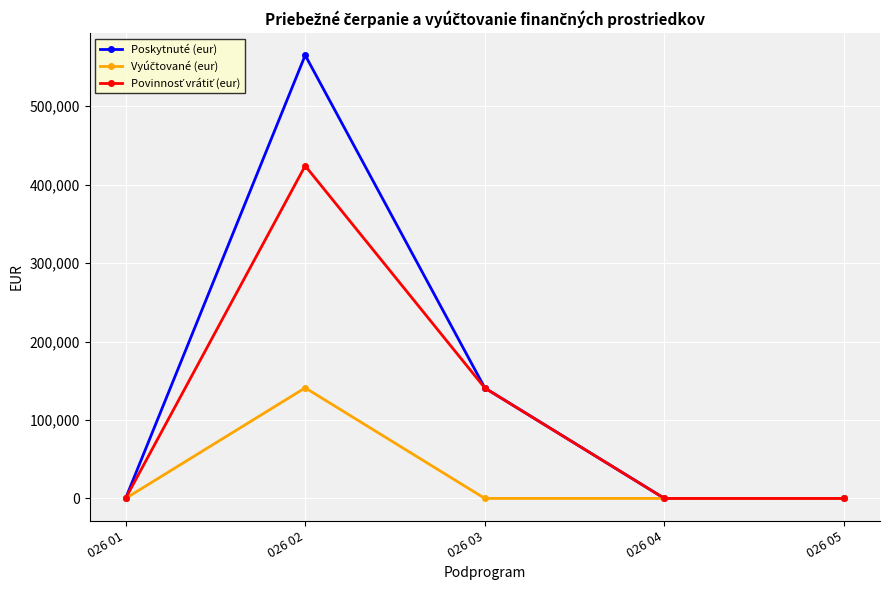

Which series has the widest spread of values?

Poskytnuté (eur)